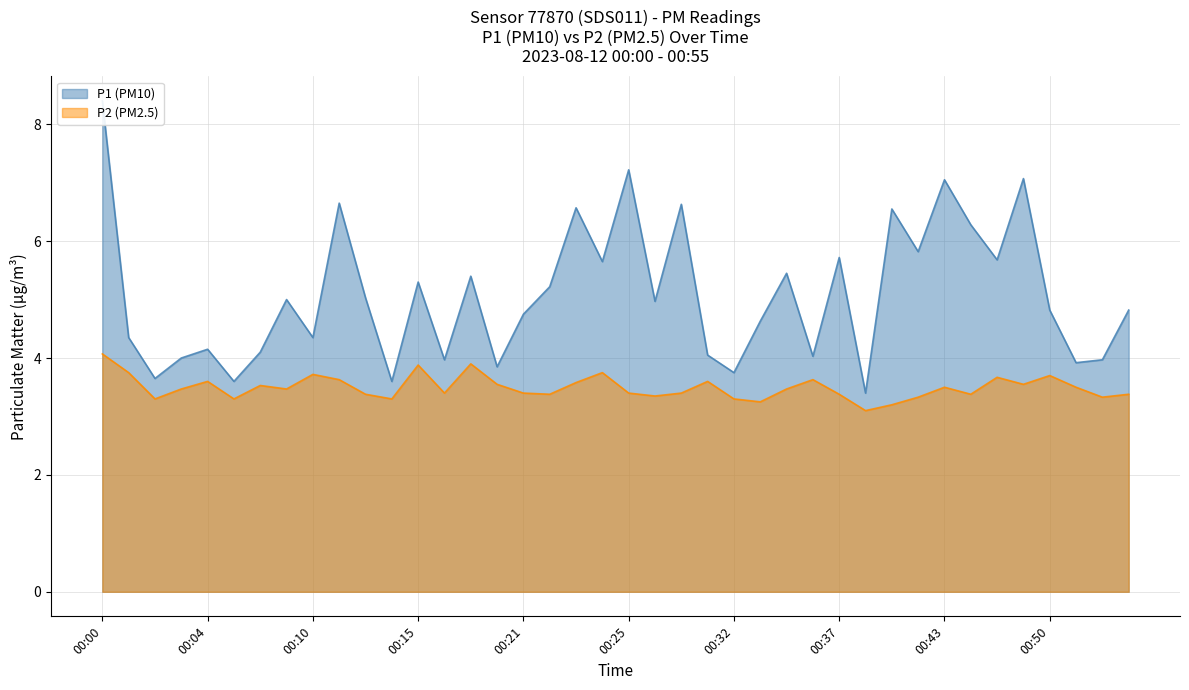

What is the approximate value of P1 at 00:02?

3.6